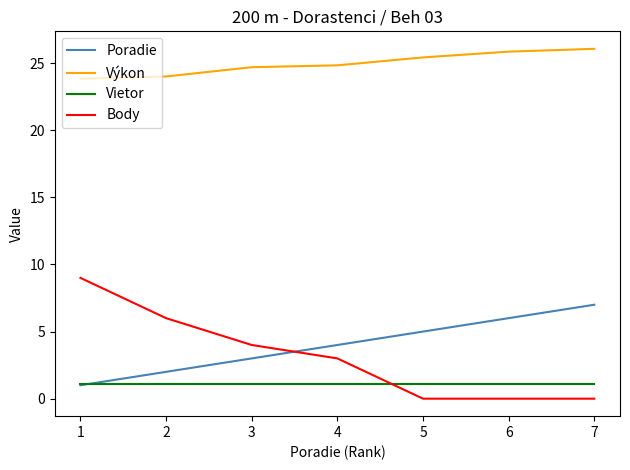

Which series has the largest total across all categories?

Výkon